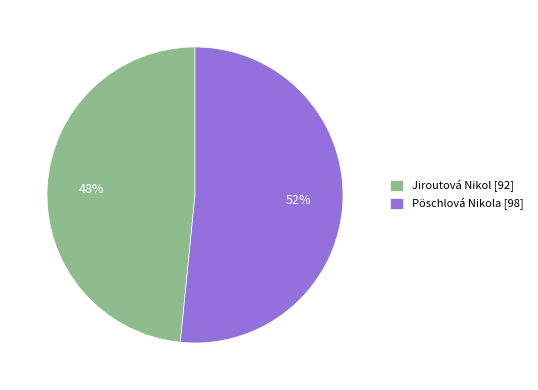

Does Pöschlová Nikola account for over 50% of the chart?

Yes